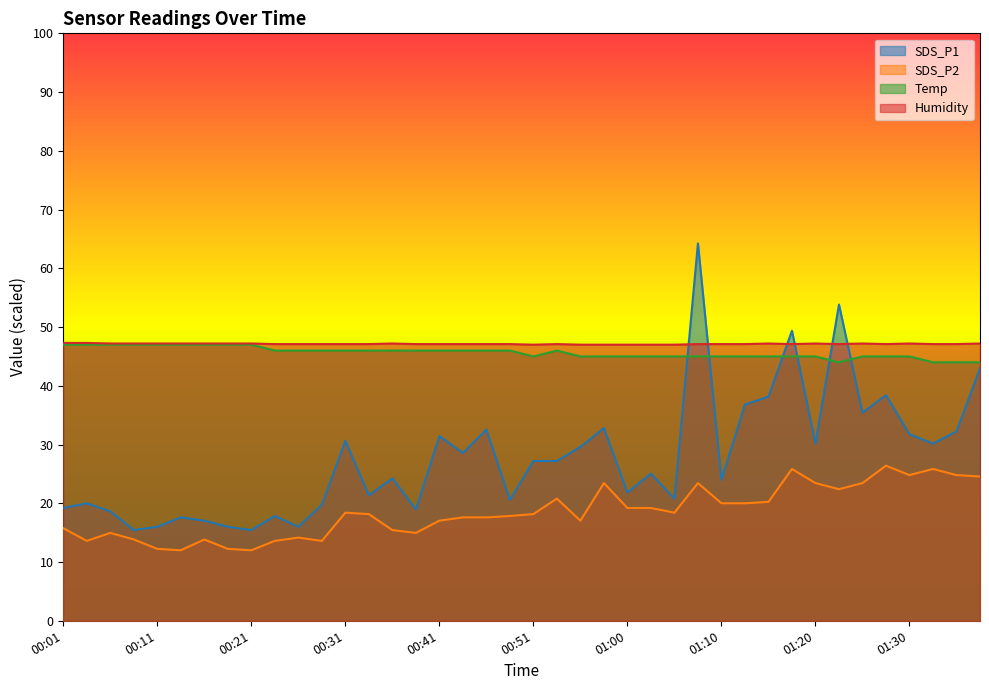

True or false: SDS_P2 has a value of 18.9 at 00:28.

False